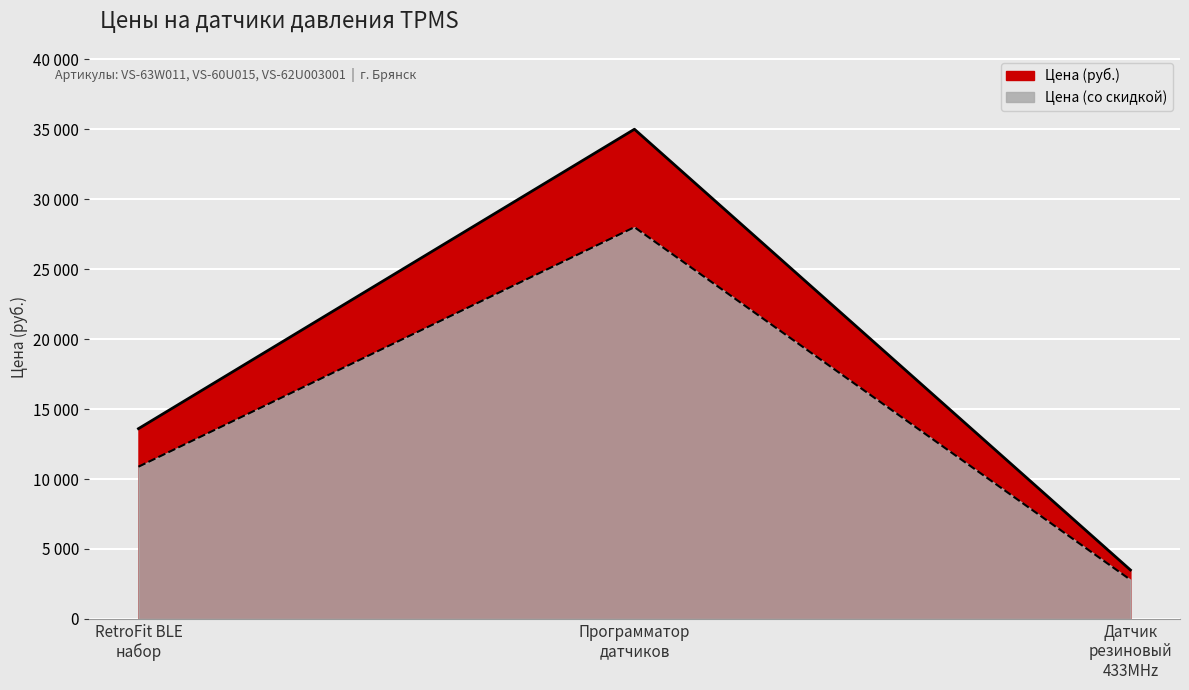

Reading left to right, extract all data points from this chart.

Цена (руб.): 13600	35000	3500
Цена (со скидкой): 10880	28000	2800